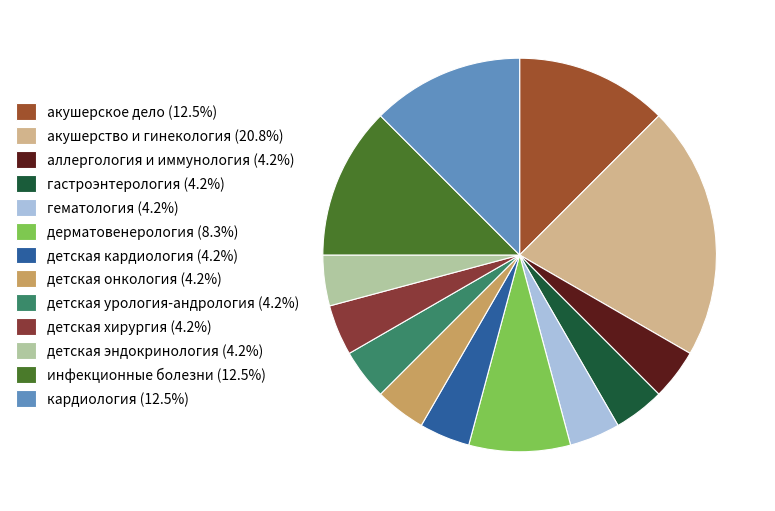

Which has a higher value, детская урология-андрология or акушерское дело?

акушерское дело